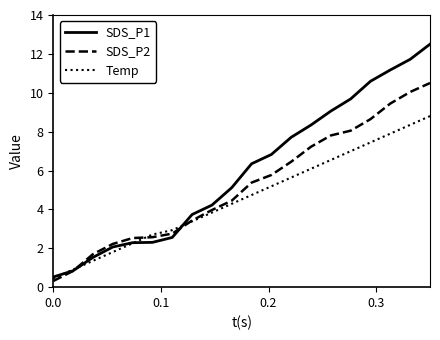

Which series has the largest range (max minus min)?

SDS_P1